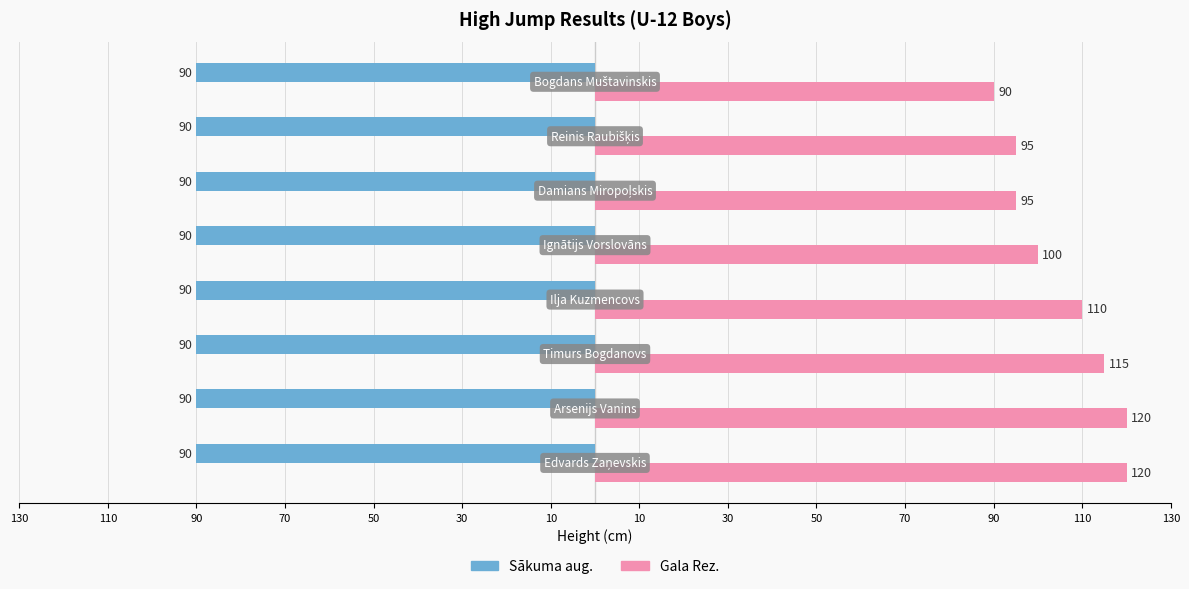

Reading right to left, transcribe all the data shown in this chart.

Sākuma aug.: 0.3	0.3	0.3	0.3	0.3	0.3	0.3	0.3
Gala Rez.: 90.0	95.0	95.0	100.0	110.0	115.0	120.0	120.0